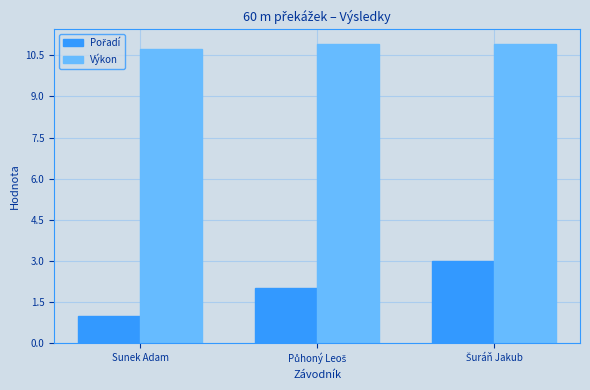

At how many categories does at least one series exceed 4?

3